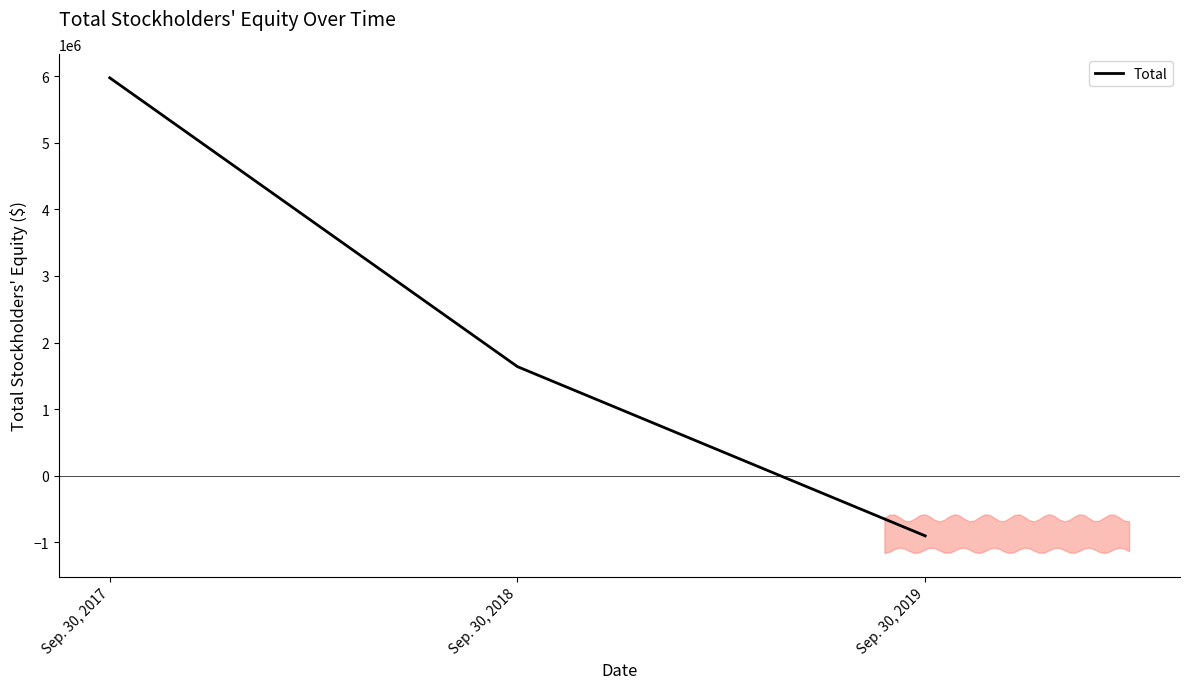

What value does the data have at Sep. 30, 2017, to the nearest 50?

5975750